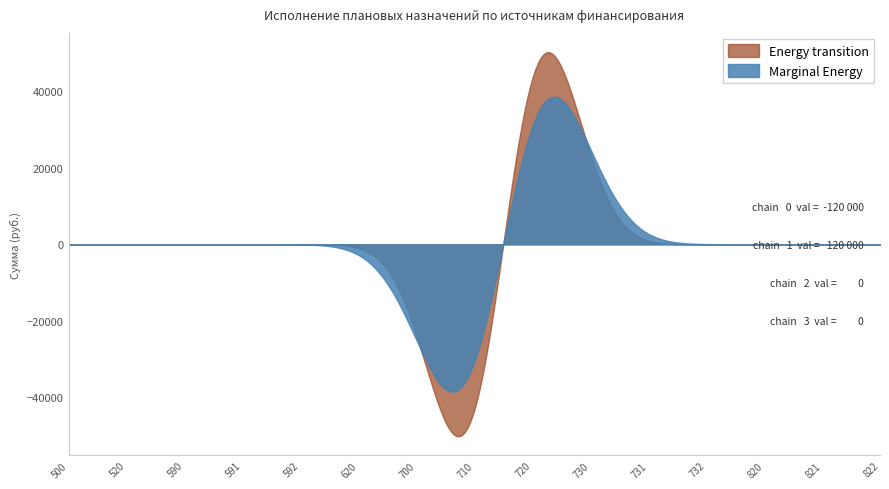

Which series has the widest spread of values?

Energy transition